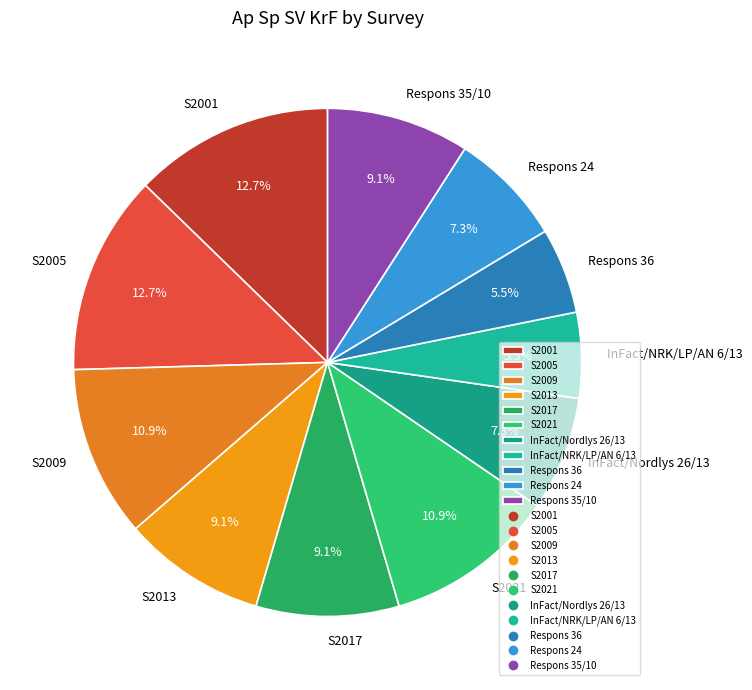

Count the number of slices in the pie.

11